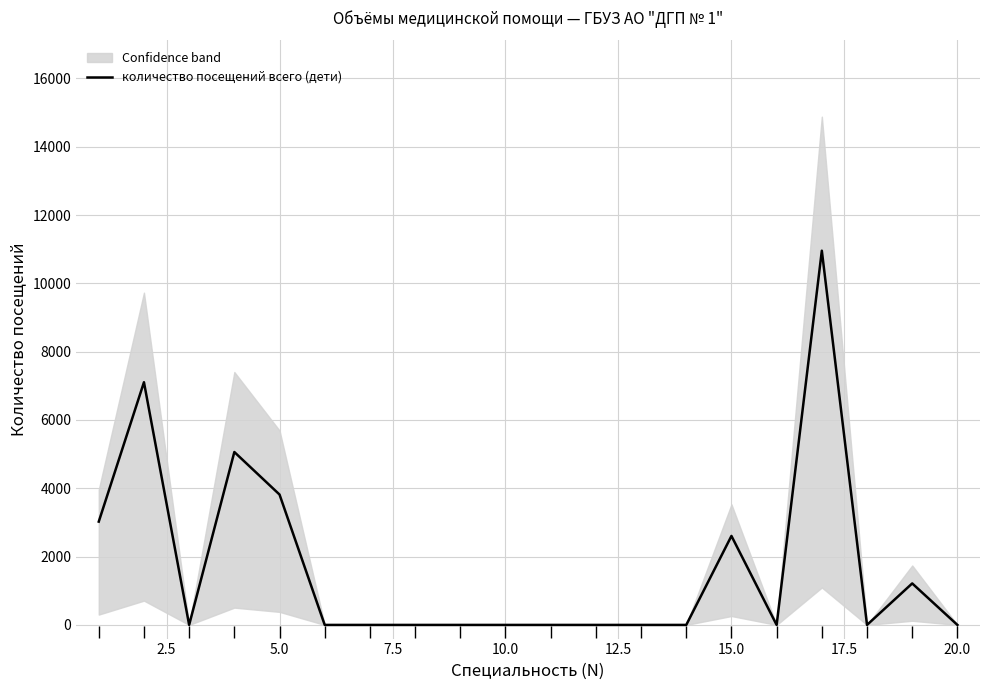

How many points are higher than both their immediate neighbors (excluding endpoints)?

5